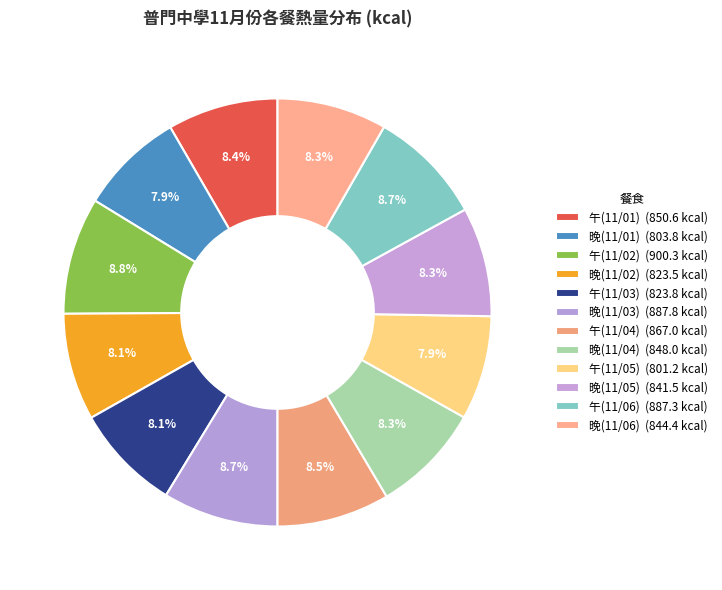

How many segments does this pie chart have?

12